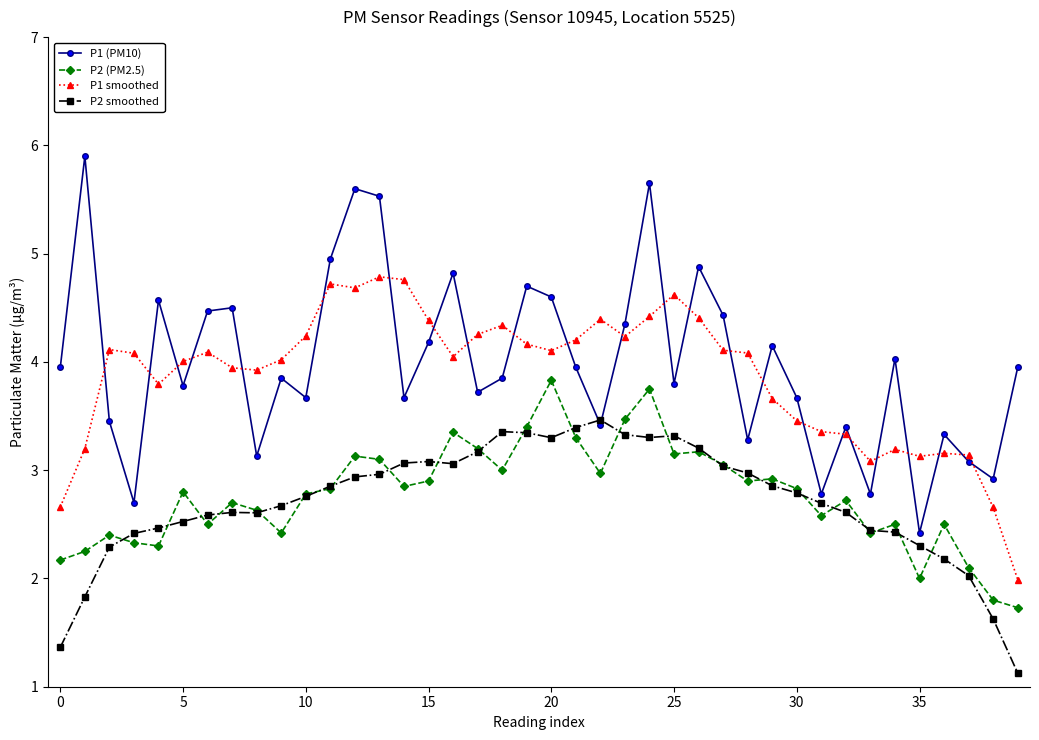

What is the lowest value of the P1 (PM10) series?

2.4